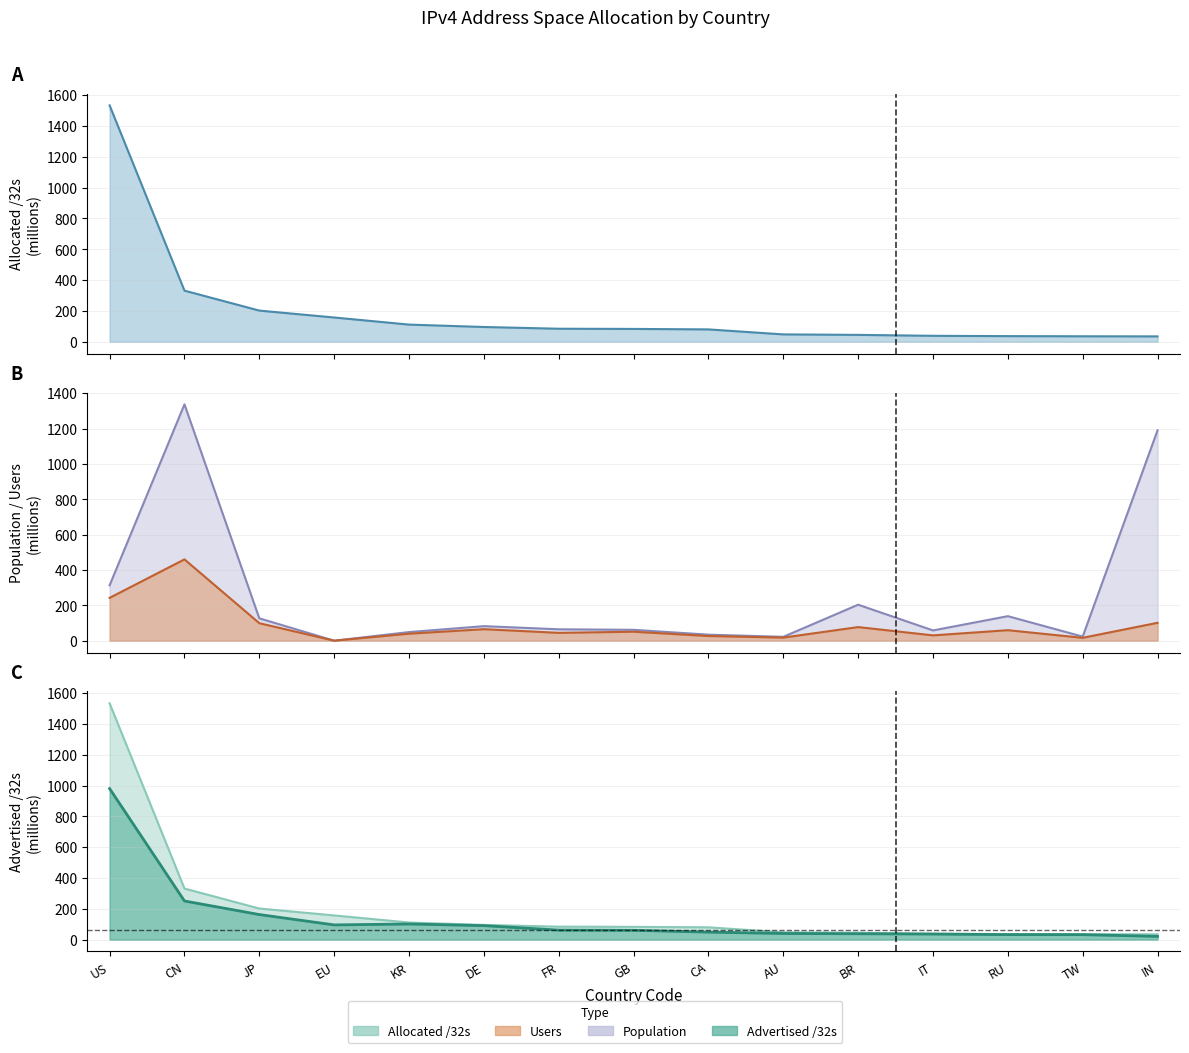

At which category is the sum across all series the highest?

CN